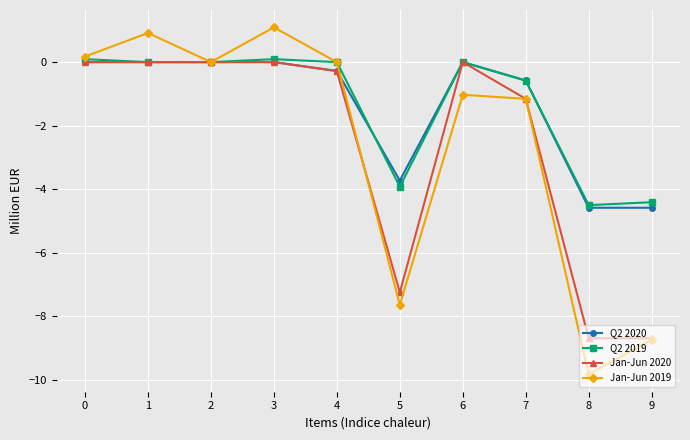

Which series has the widest spread of values?

Jan-Jun 2019